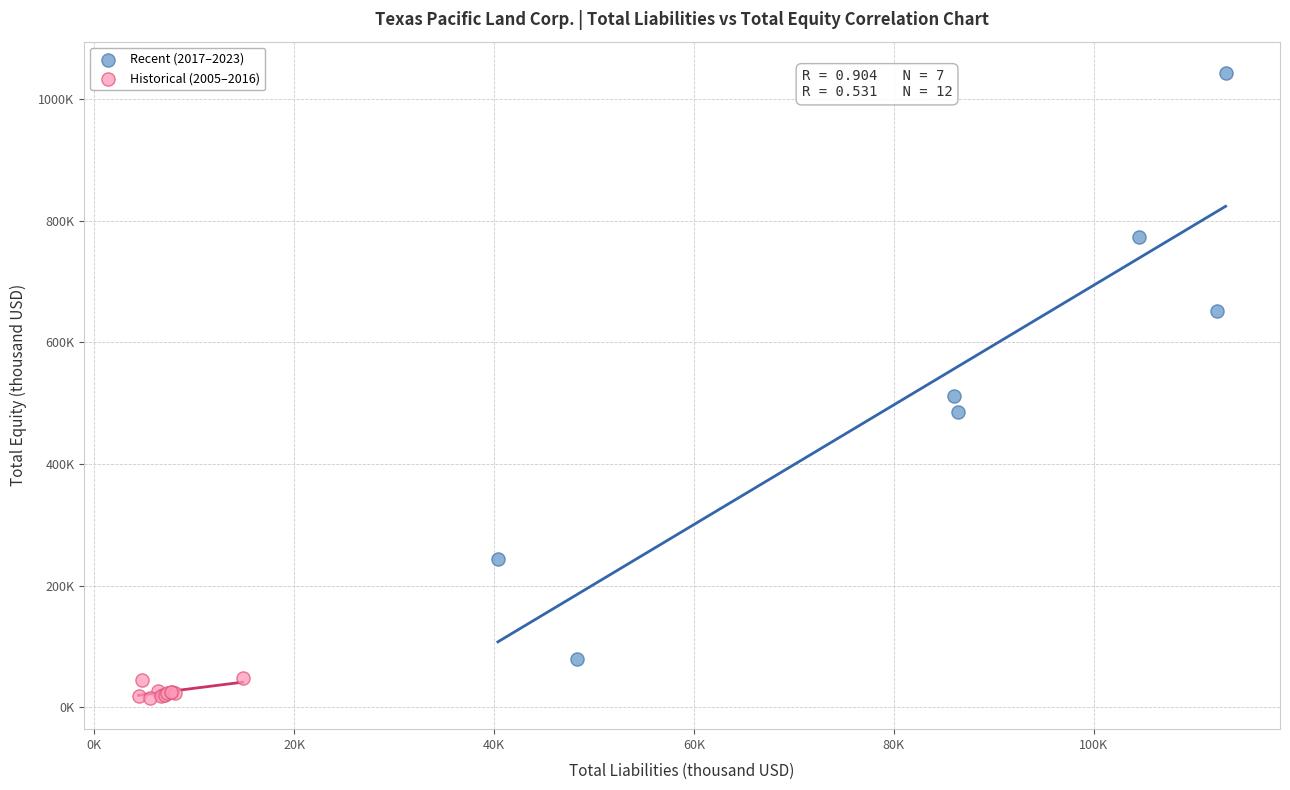

Which series contains the lowest Y value?

Historical (2005–2016)